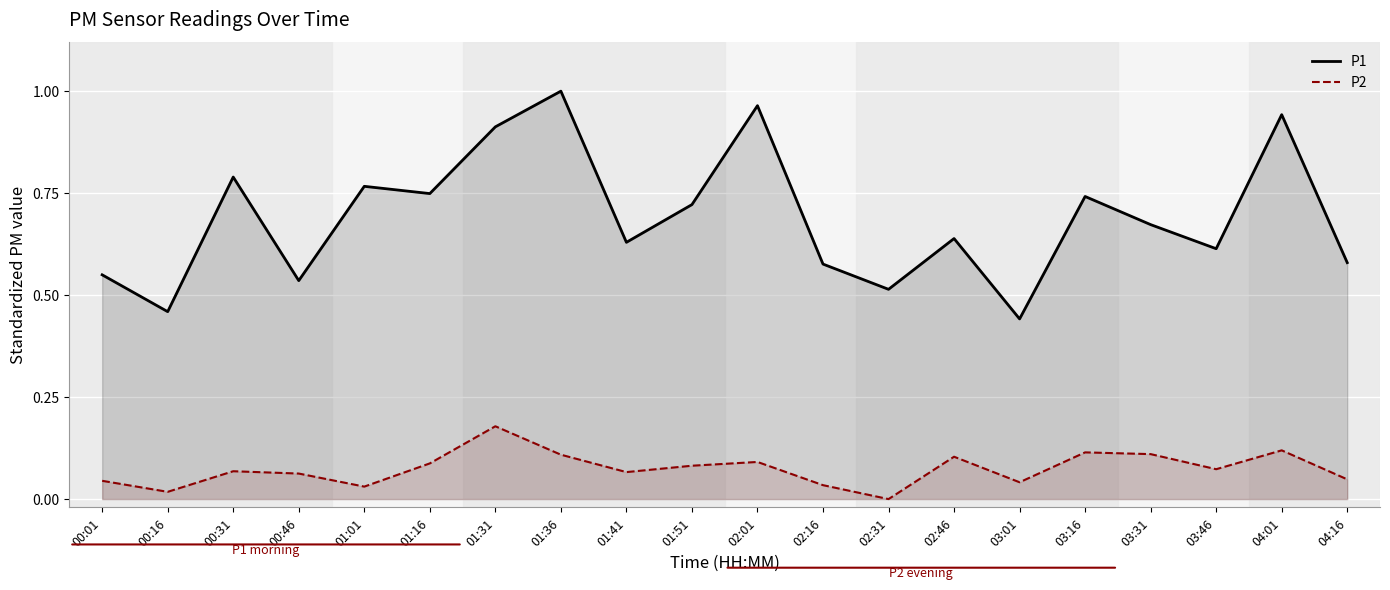

What is the difference between the maximum and minimum values in the P1 series?

0.6